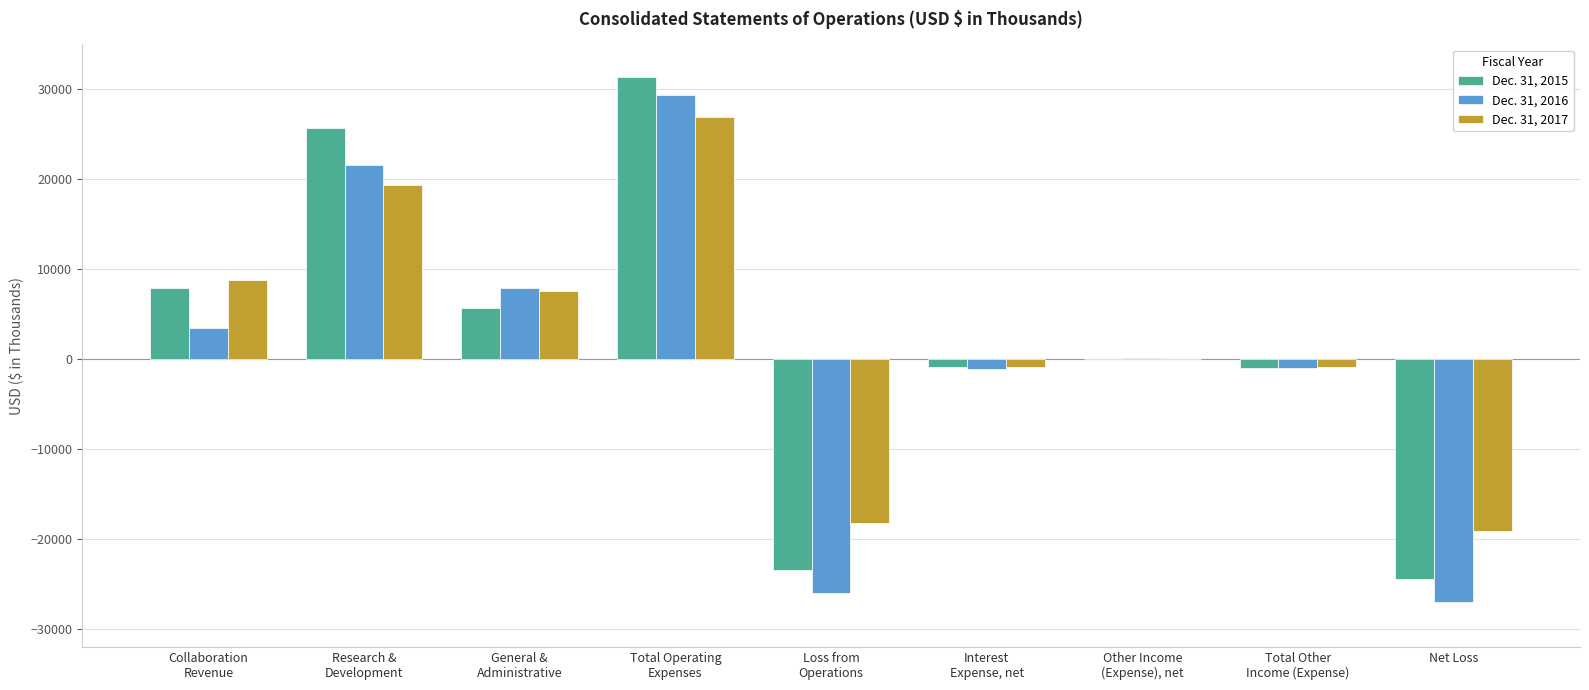

The value of Dec. 31, 2015 at Net Loss is -14518. True or false?

False